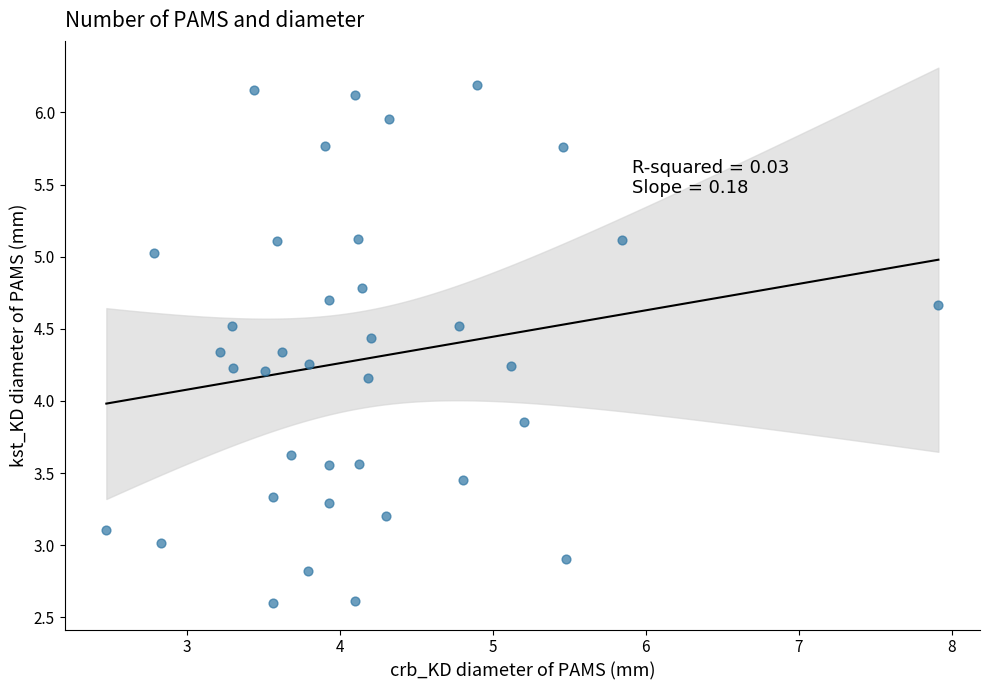

What is the range of X values (max minus min)?

5.4